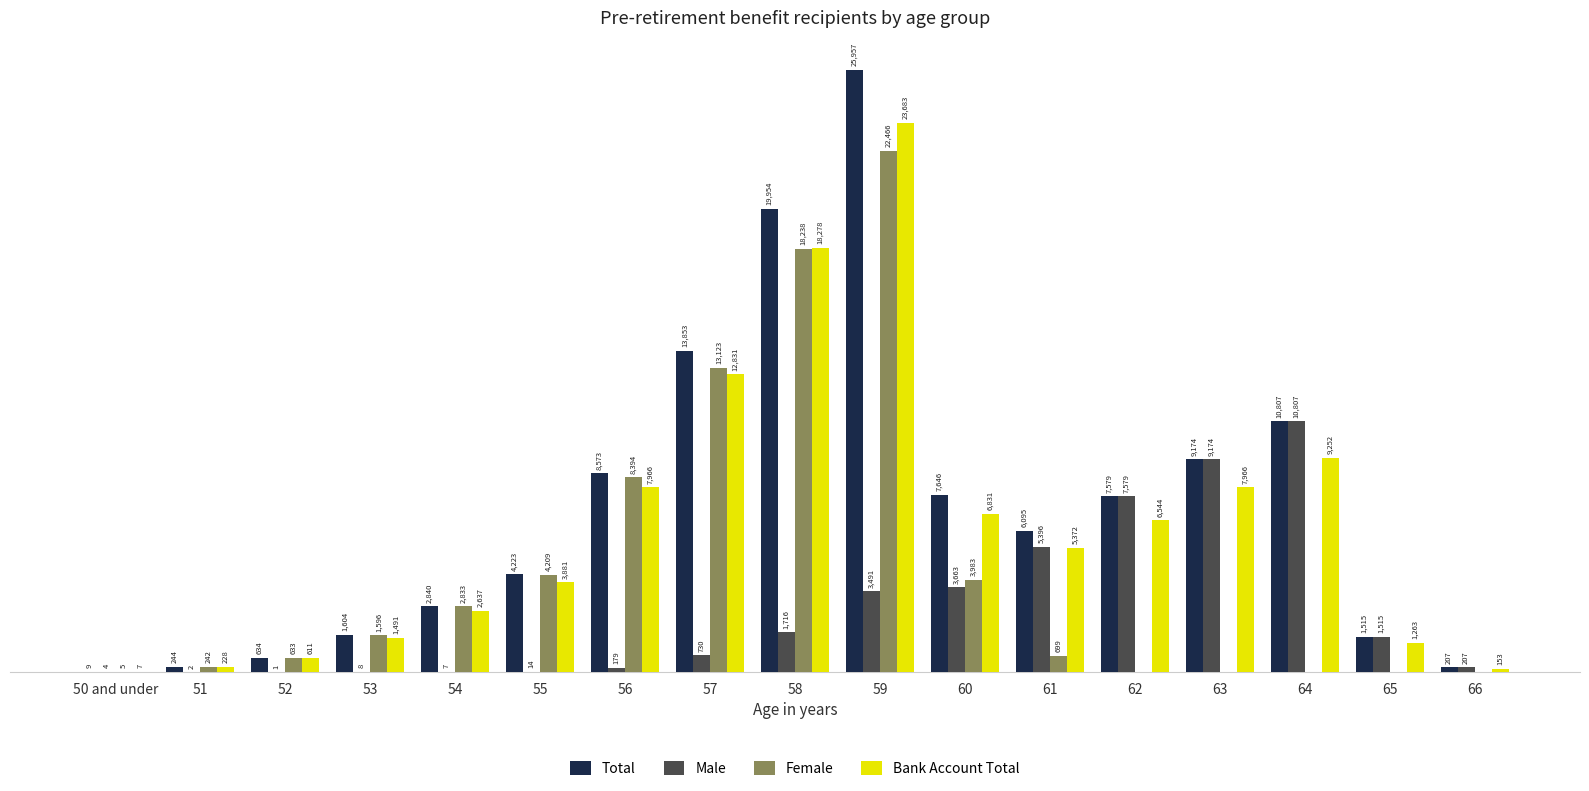

Which series changed the most between 51 and 58?

Total